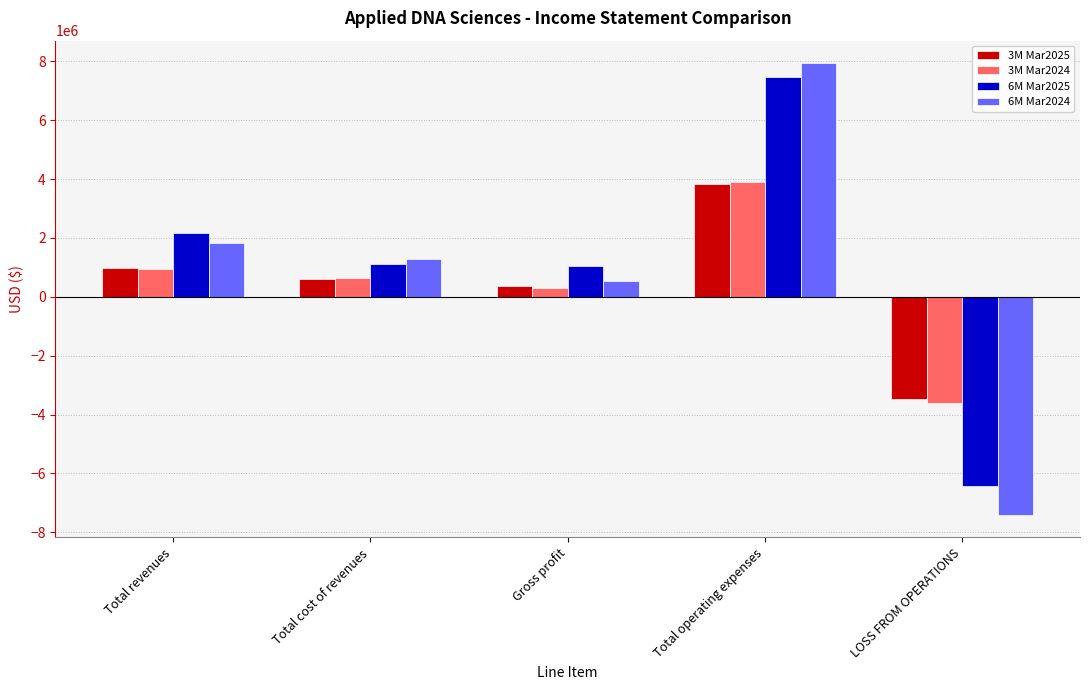

What position from the right is LOSS FROM OPERATIONS?

1